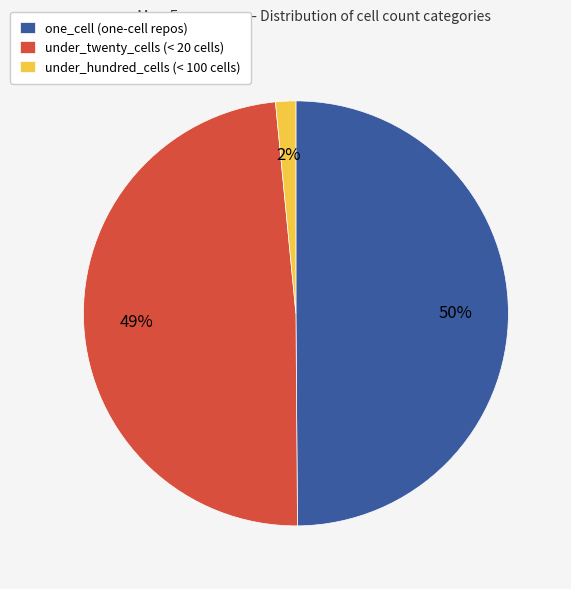

What is the ratio of the value at under_twenty_cells to the value at one_cell?

1.0